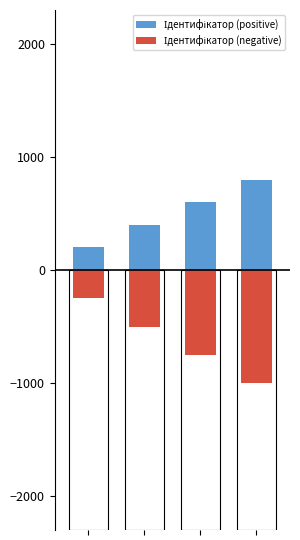

Between 3 and 0, which is larger?

3